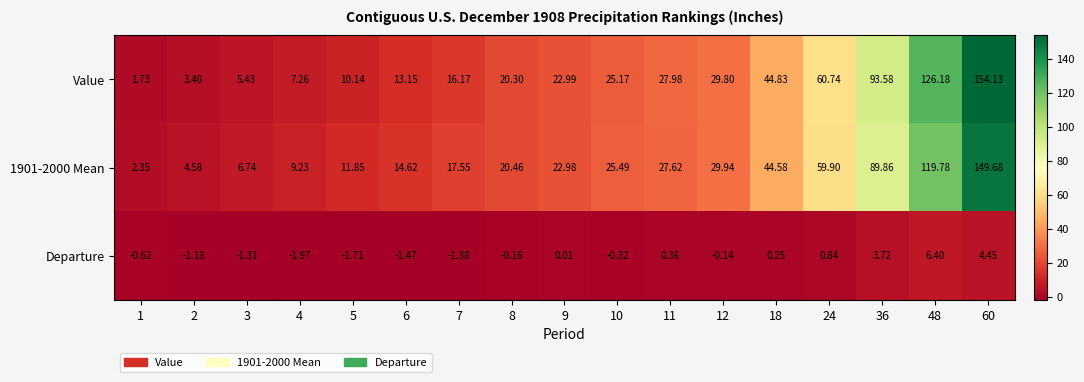

Which series has the largest total across all categories?

Value